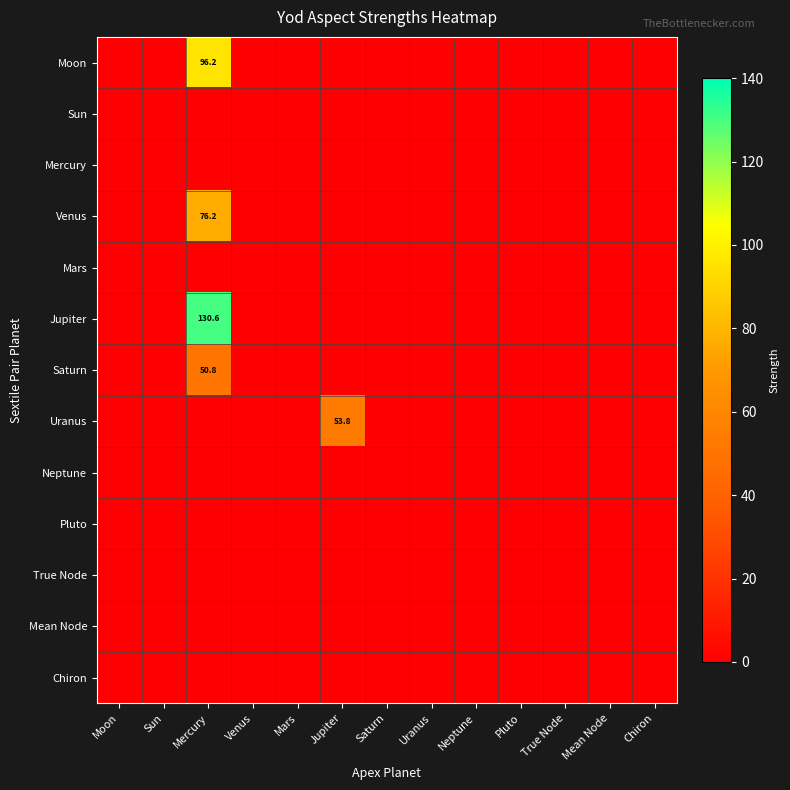

What is the maximum value shown in the chart?

130.6